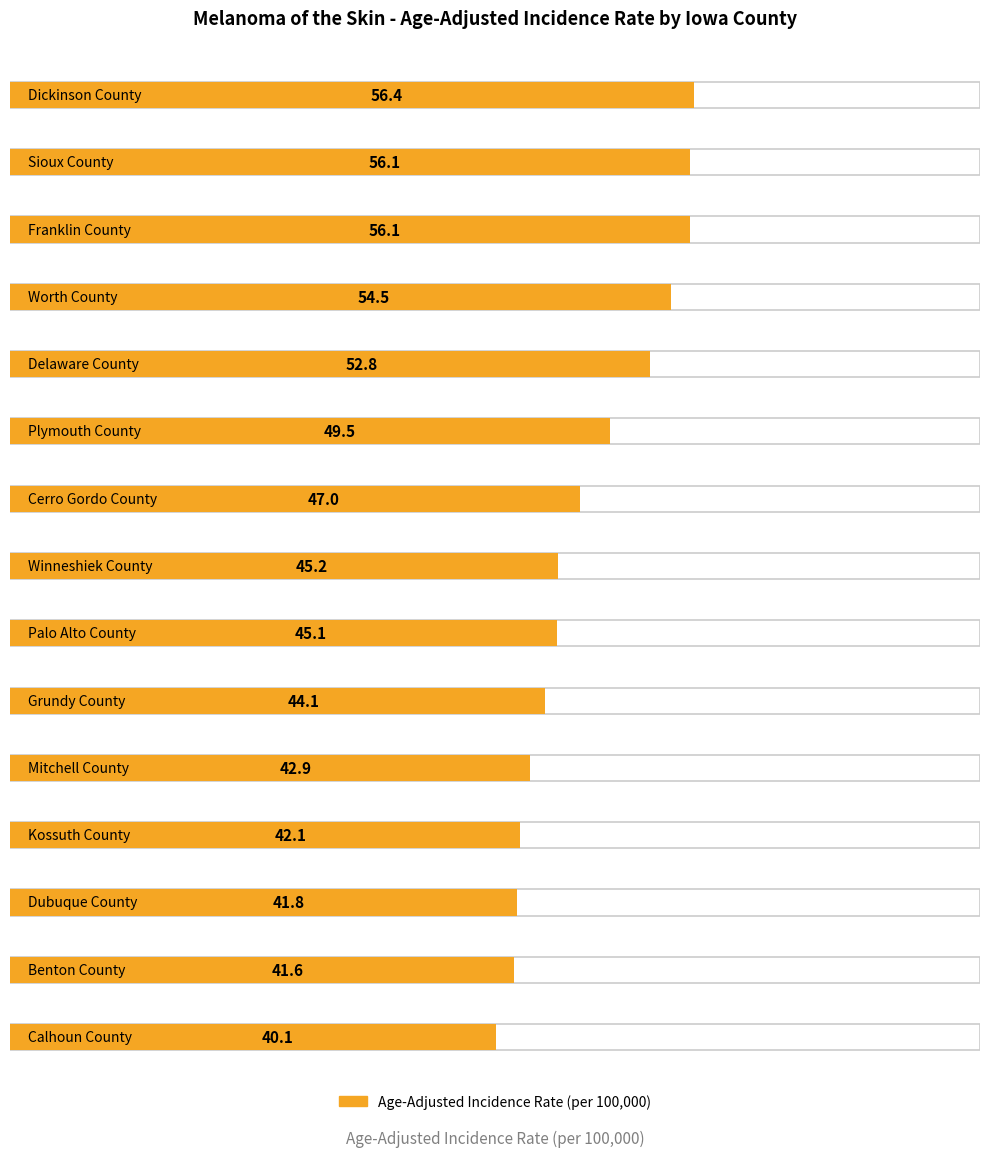

At which category does the chart reach its peak across all series?

Dickinson County